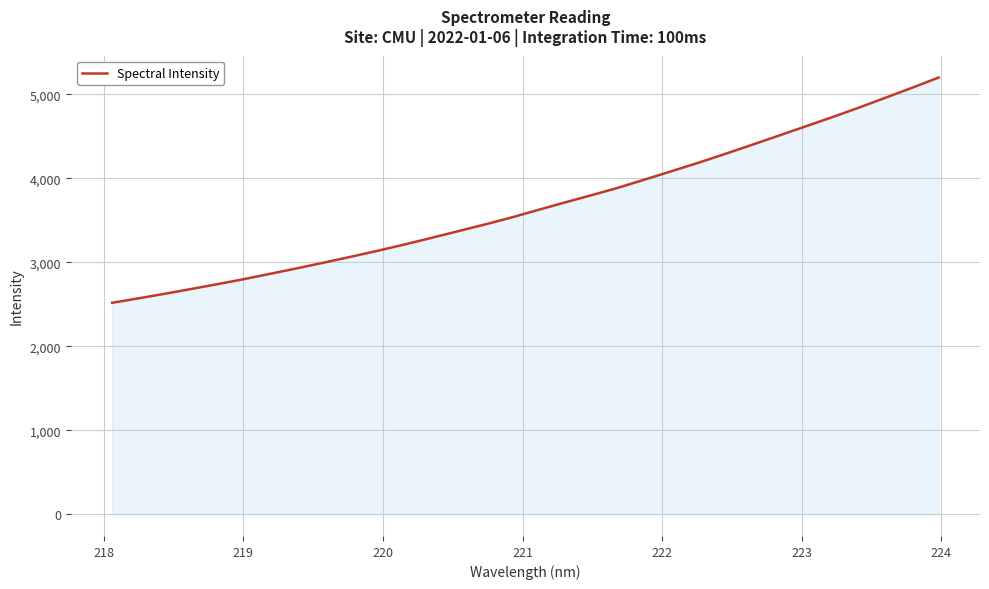

What is the minimum value shown in the chart?

2517.5